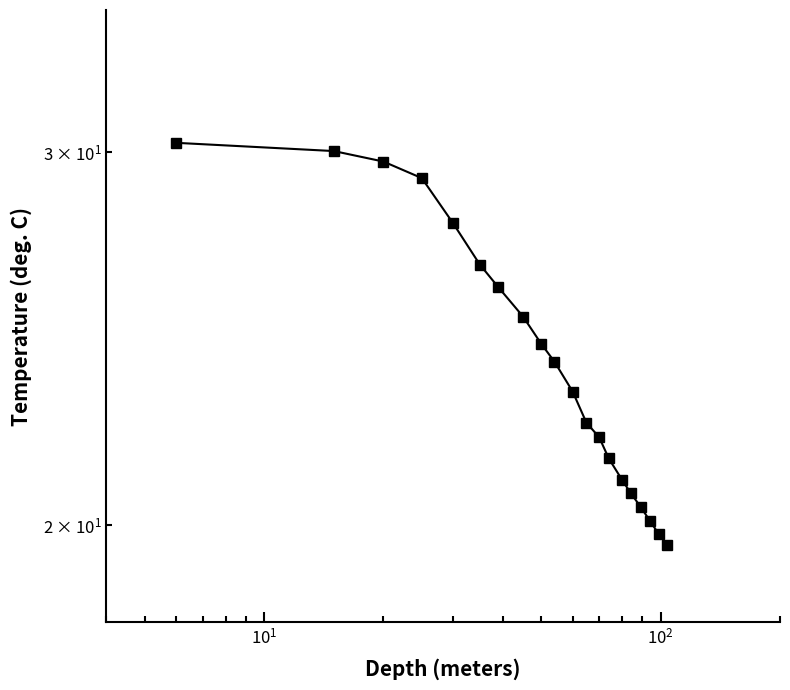

What is the difference between the maximum and minimum values?

10.7